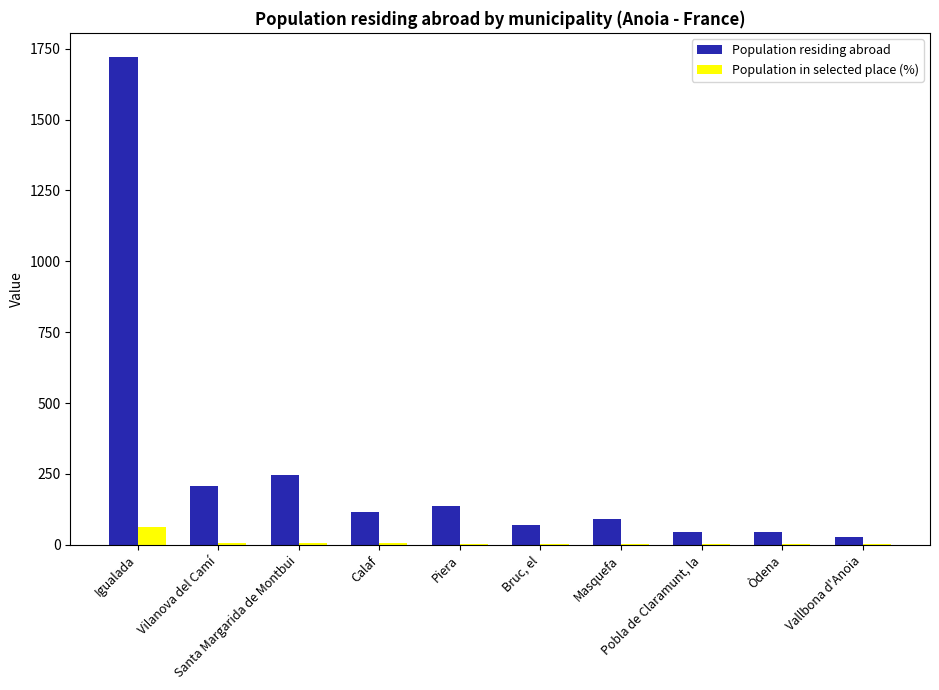

Are the bars horizontal?

No